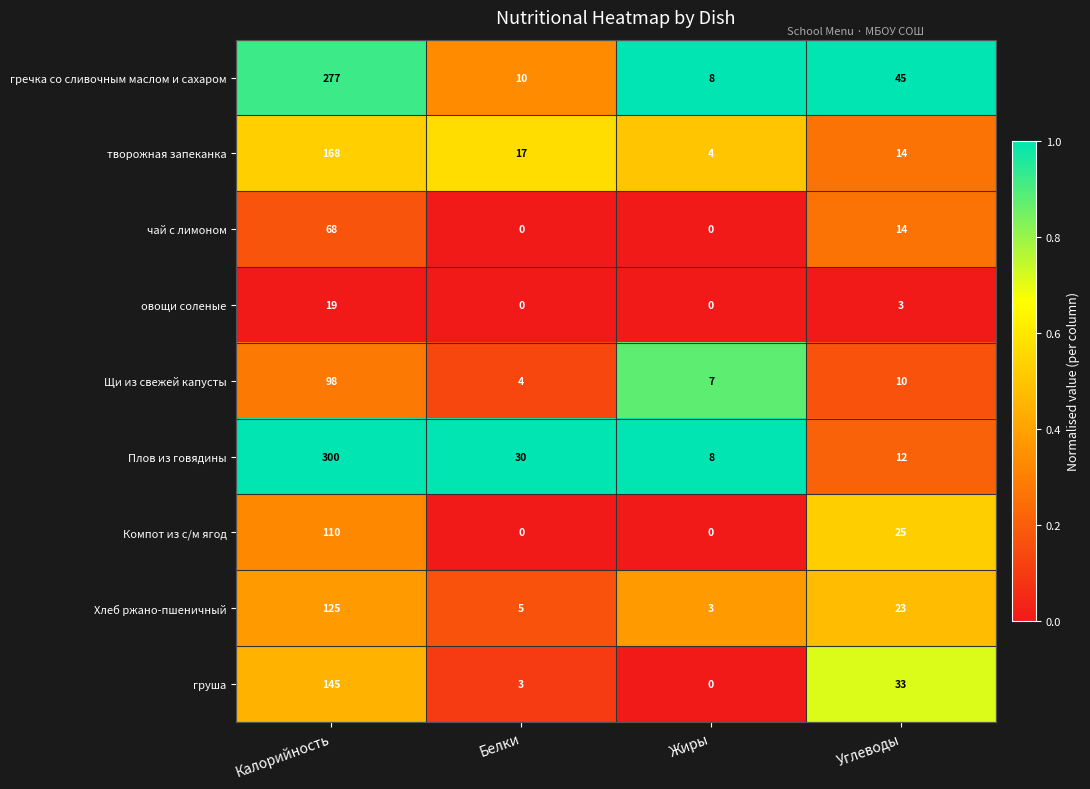

Rank the categories by гречка со сливочным маслом и сахаром value from lowest to highest.

Жиры, Белки, Углеводы, Калорийность